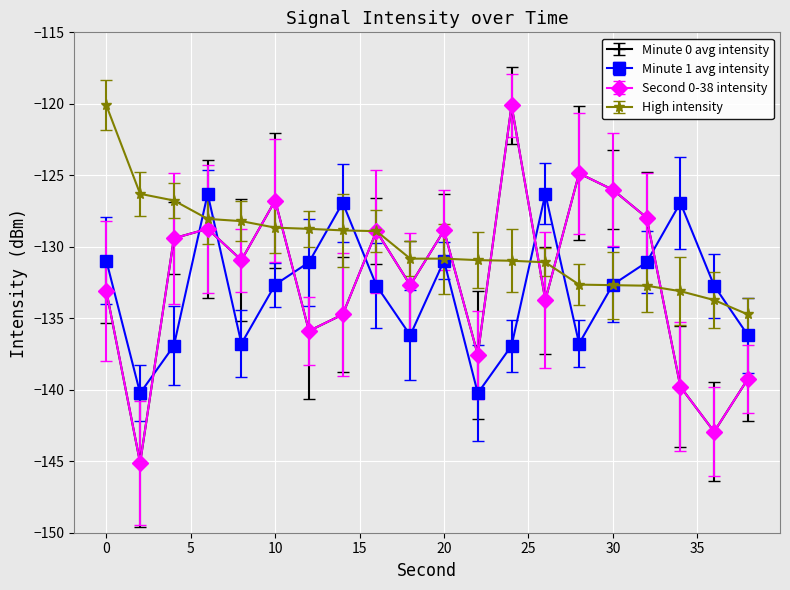

Count the number of data series in this chart.

4